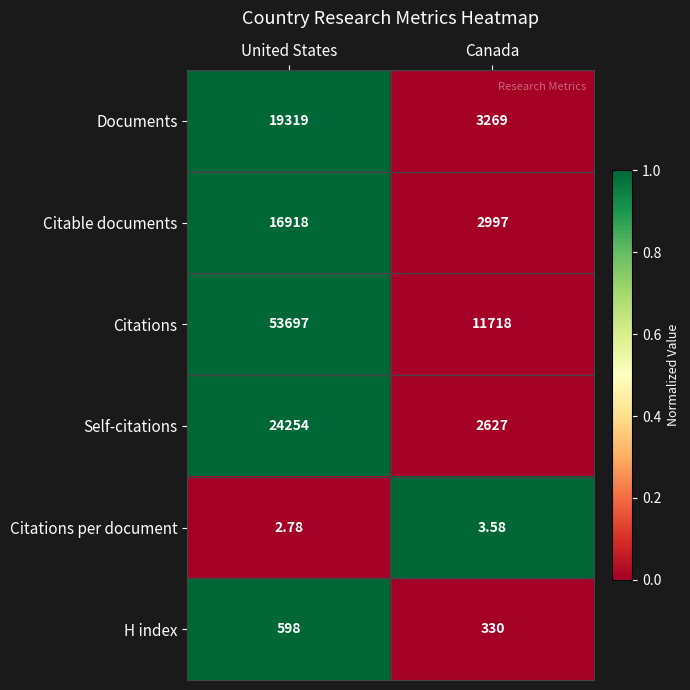

Which series has the largest total across all categories?

Citations